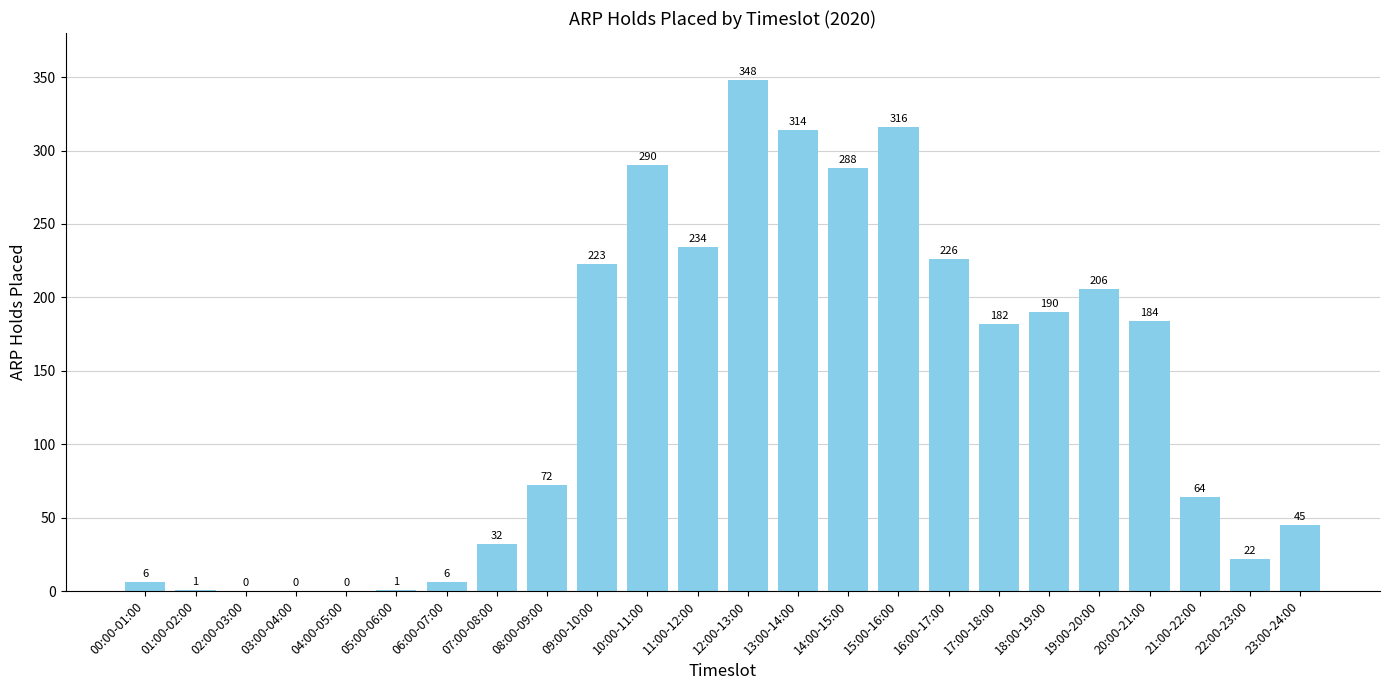

What is the greatest value displayed?

348